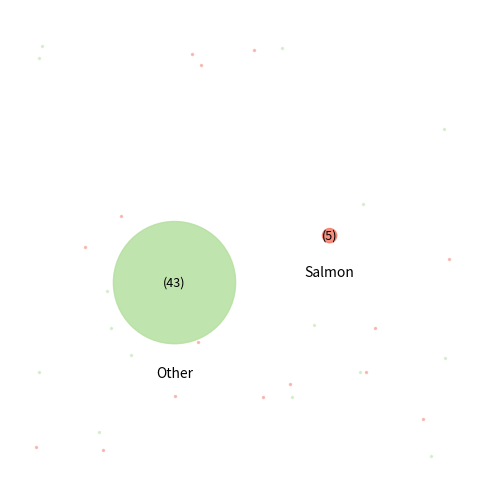

Does 0.22 account for over 50% of the chart?

No